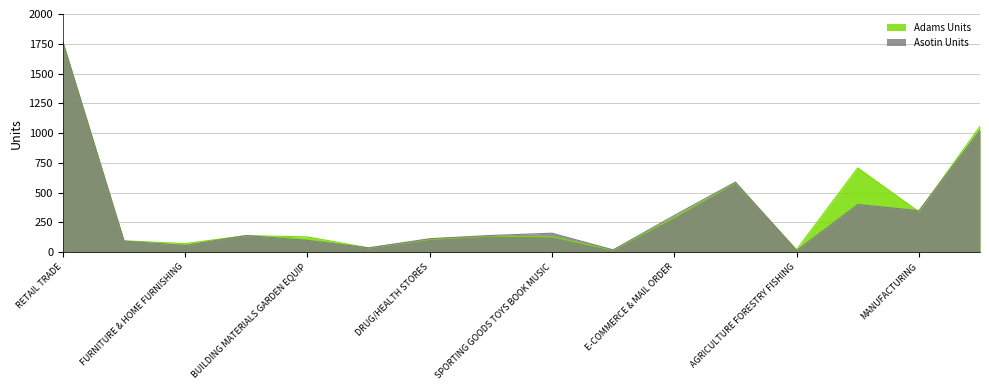

Reading left to right, list all the values displayed in this chart.

Adams Units: RETAIL TRADE=1767	MOTOR VEHICLES & PARTS=96	FURNITURE & HOME FURNISHING=73	ELECTRONICS & APPLIANCE STORES=140	BUILDING MATERIALS GARDEN EQUIP=129	FOOD & BEVERAGE STORES=37	DRUG/HEALTH STORES=108	APPAREL & ACCESSORIES=136	SPORTING GOODS TOYS BOOK MUSIC=130	GENERAL MERCHANDISE STORES=18	E-COMMERCE & MAIL ORDER=292	MISCELLANEOUS RETAILERS=583	AGRICULTURE FORESTRY FISHING=22	CONSTRUCTION=708	MANUFACTURING=340	WHOLESALE TRADE=1058
Asotin Units: RETAIL TRADE=1764	MOTOR VEHICLES & PARTS=94	FURNITURE & HOME FURNISHING=57	ELECTRONICS & APPLIANCE STORES=141	BUILDING MATERIALS GARDEN EQUIP=100	FOOD & BEVERAGE STORES=37	DRUG/HEALTH STORES=114	APPAREL & ACCESSORIES=141	SPORTING GOODS TOYS BOOK MUSIC=160	GENERAL MERCHANDISE STORES=20	E-COMMERCE & MAIL ORDER=309	MISCELLANEOUS RETAILERS=589	AGRICULTURE FORESTRY FISHING=14	CONSTRUCTION=401	MANUFACTURING=349	WHOLESALE TRADE=1024